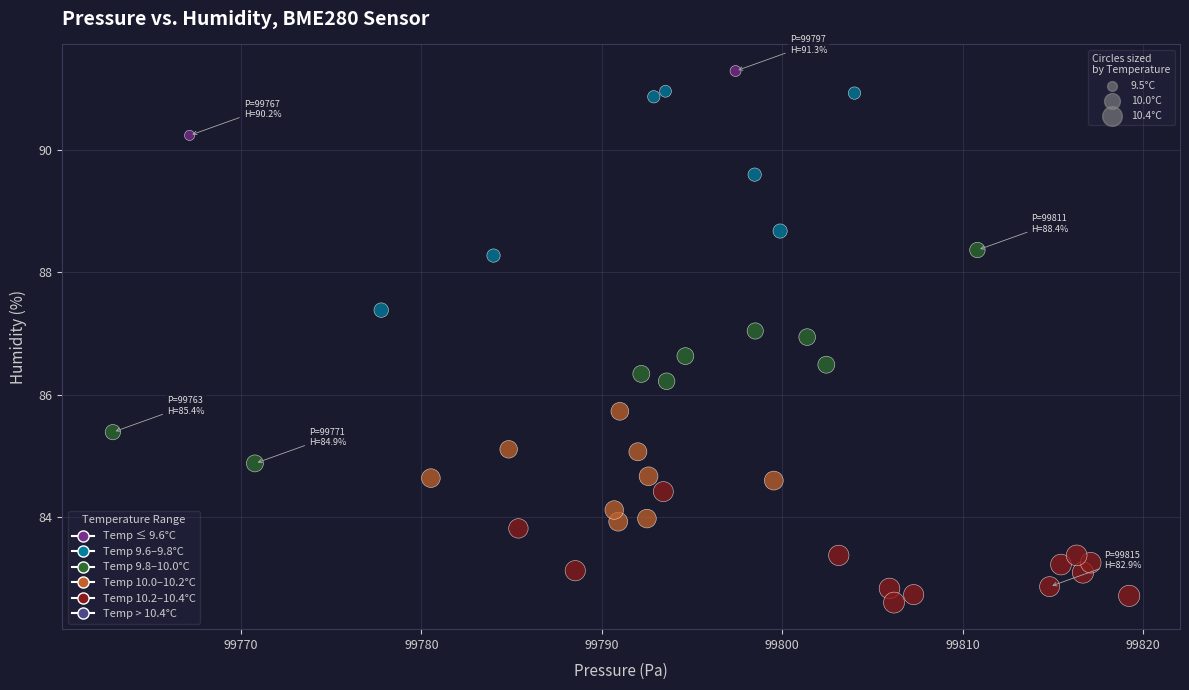

What is the range of X values (max minus min)?

56.3